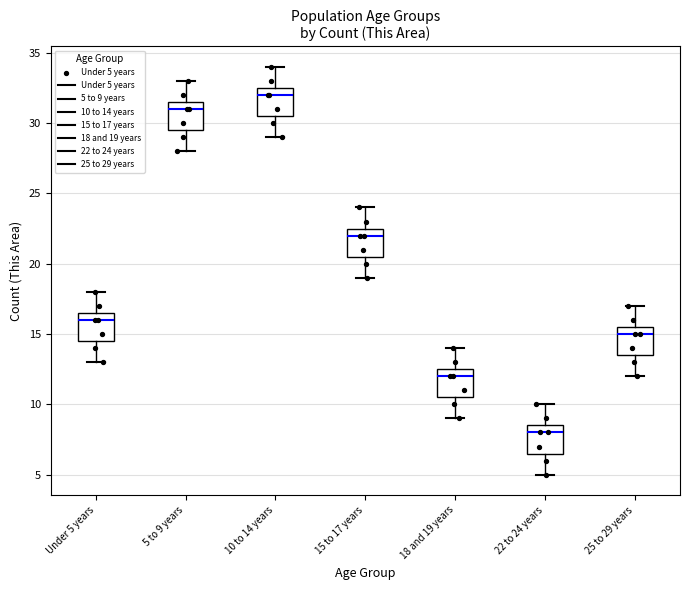

Reading left to right, transcribe this box plot: for each box, give where its median line is, the range the box spans, and where its two whiskers end, as read against the y-axis. The values are not printed on the chart, so give them approximately, as read against the axis.

Under 5 years: median 16.0, box 14.5 to 16.5, whiskers 13.0 to 18.0
5 to 9 years: median 31.0, box 29.5 to 31.5, whiskers 28.0 to 33.0
10 to 14 years: median 32.0, box 30.5 to 32.5, whiskers 29.0 to 34.0
15 to 17 years: median 22.0, box 20.5 to 22.5, whiskers 19.0 to 24.0
18 and 19 years: median 12.0, box 10.5 to 12.5, whiskers 9.0 to 14.0
22 to 24 years: median 8.0, box 6.5 to 8.5, whiskers 5.0 to 10.0
25 to 29 years: median 15.0, box 13.5 to 15.5, whiskers 12.0 to 17.0